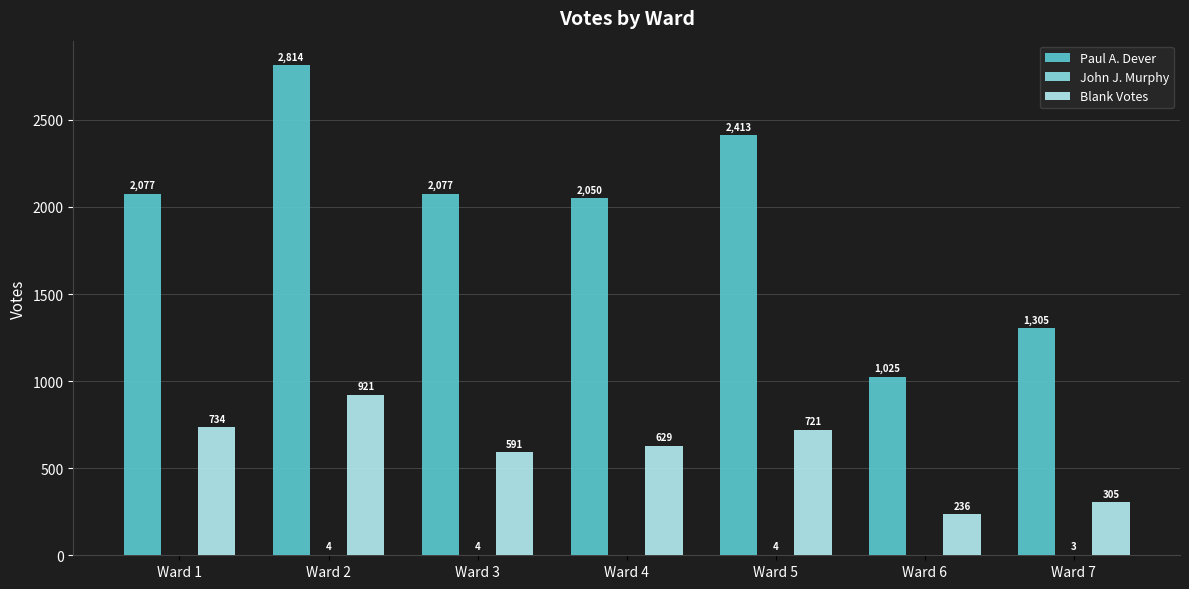

Where is Paul A. Dever nearest to the value 1919?

Ward 4